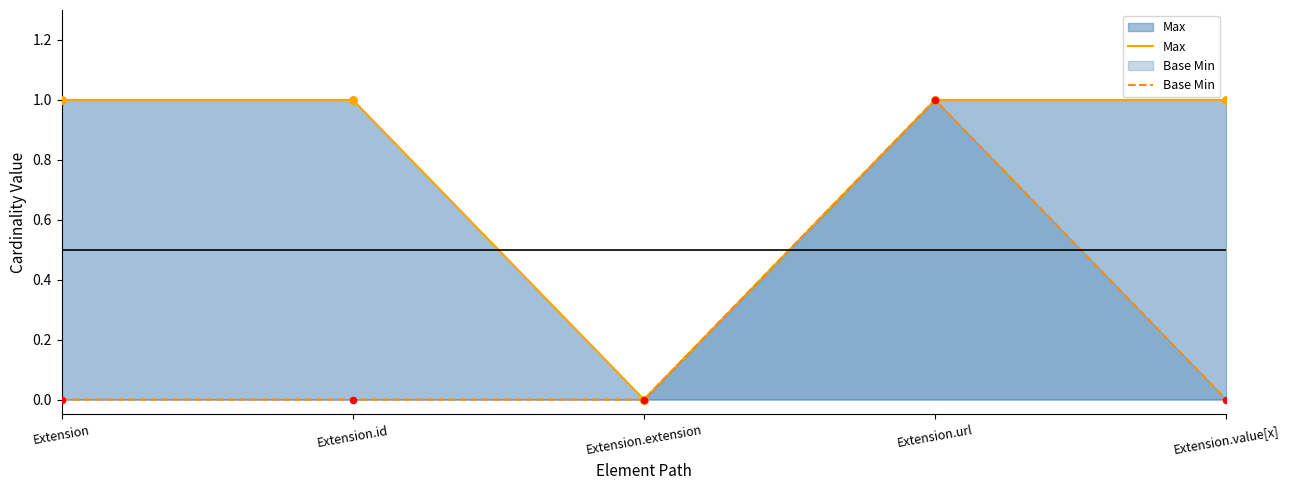

Is the value of Base Min at 0 greater than the value of Max at 0?

No